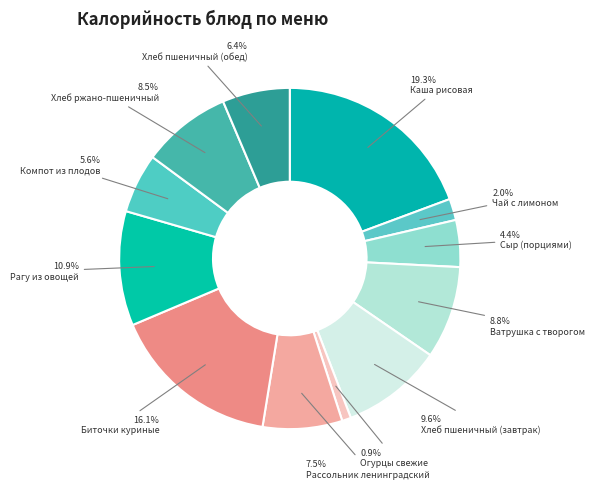

What is the ratio of the value at Рассольник ленинградский to the value at Компот из плодов?

1.3